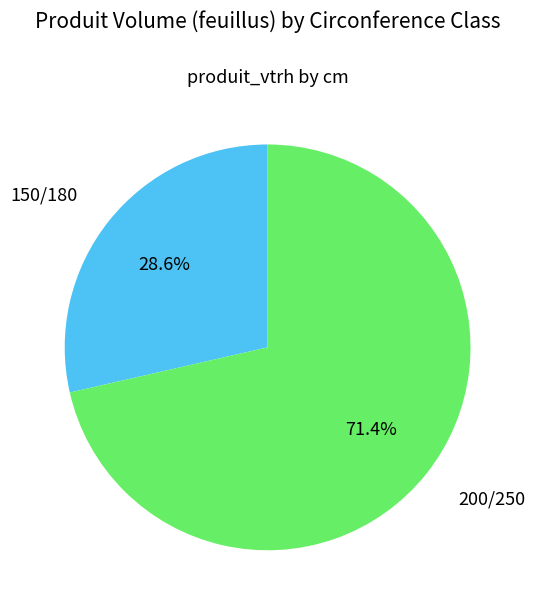

To the nearest percent, what is the average slice percentage?

50%